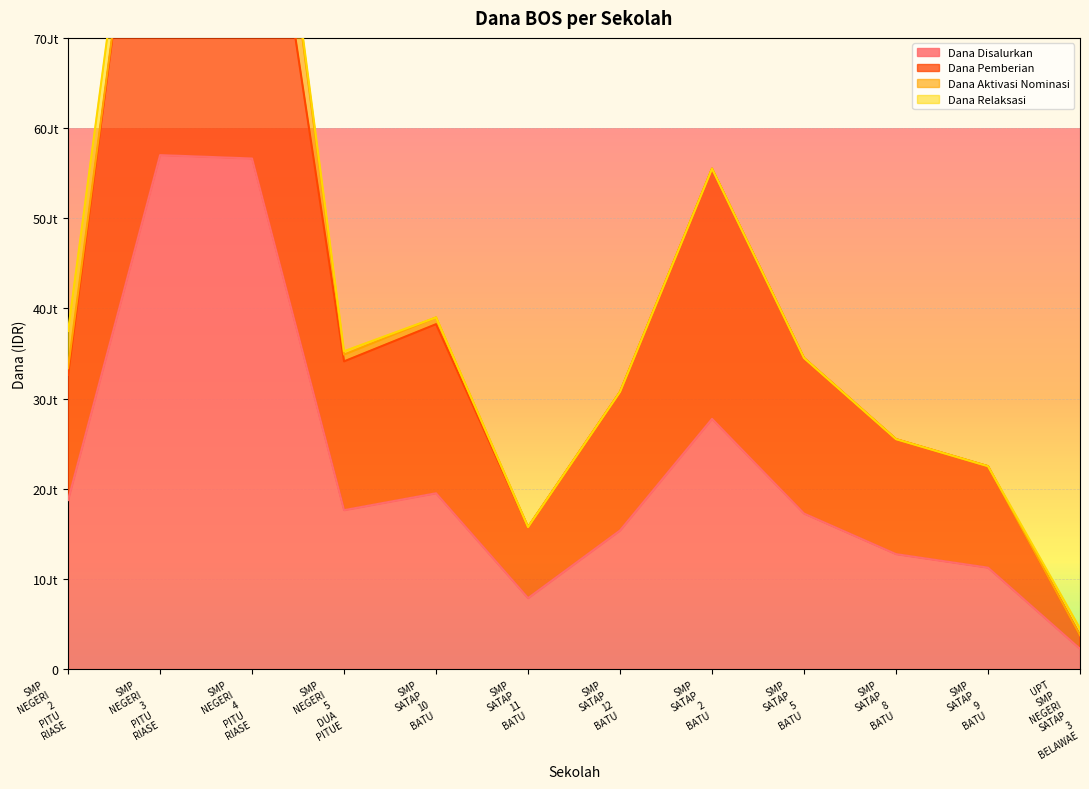

What is the label of the 1st point from the right?

UPT SMP NEGERI SATAP 3 BELAWAE